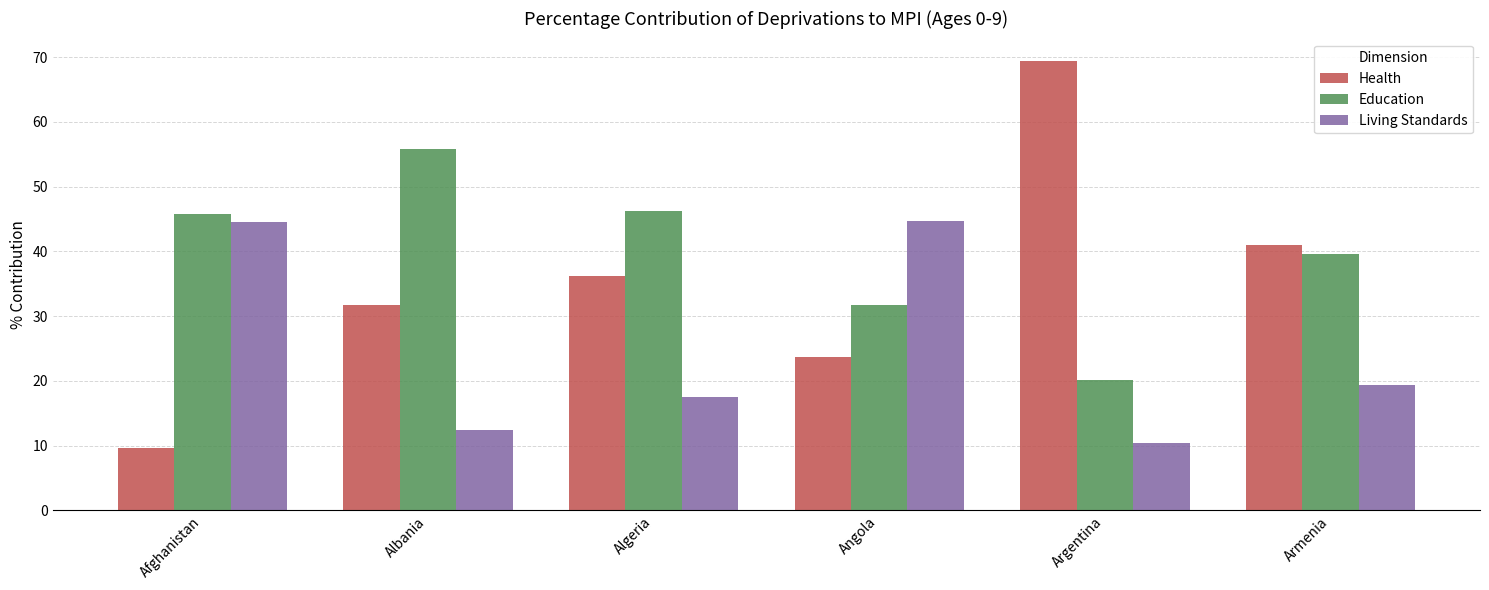

Is it true that Living Standards equals 3.7 at Argentina?

False